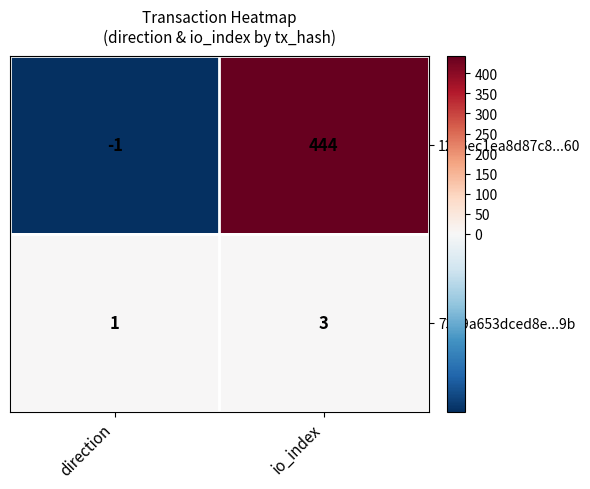

Which category has the highest value in the 7329a653dced8e...9b series?

io_index